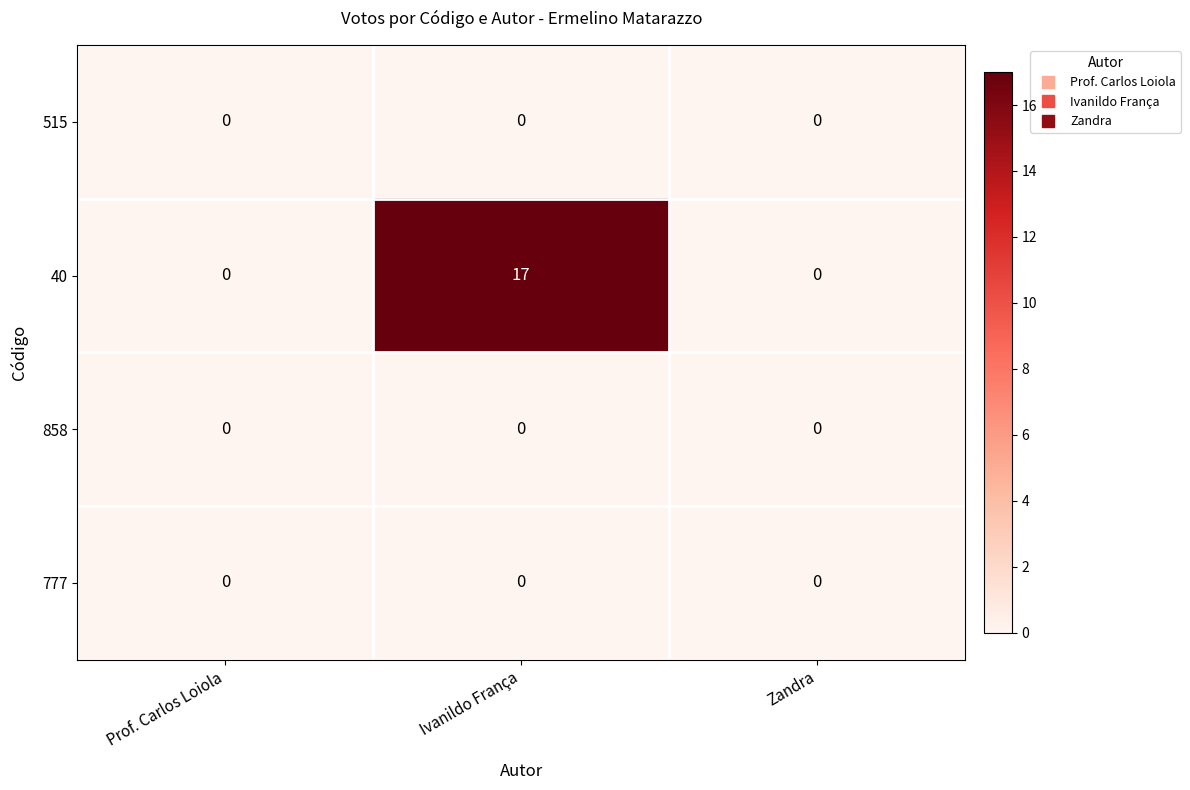

Which series has the widest spread of values?

40